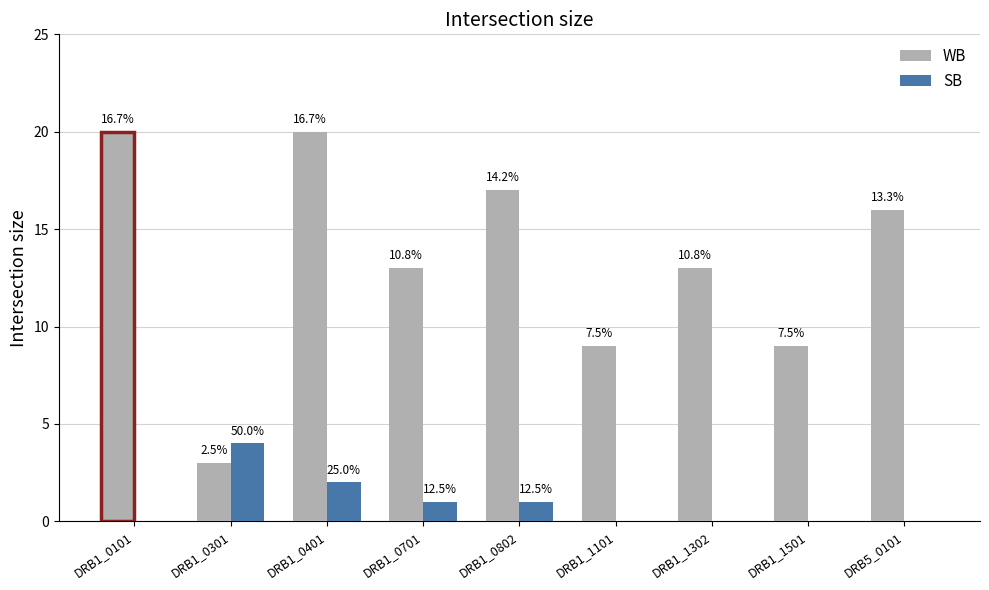

The WB series shows 16 at DRB5_0101. True or false?

True